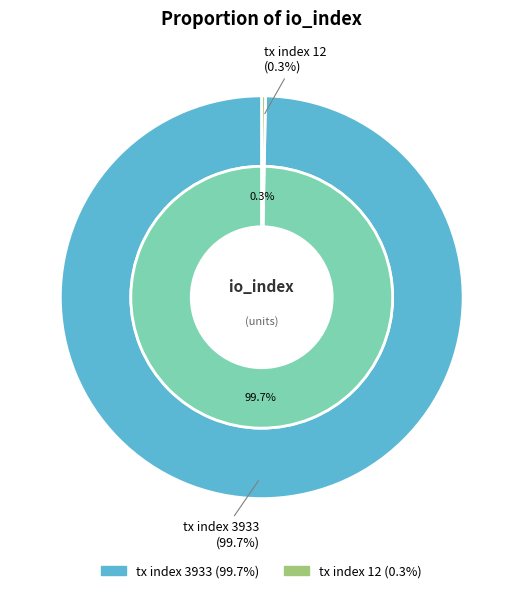

The tx index 3933 slice represents 99% of the pie. True or false?

False